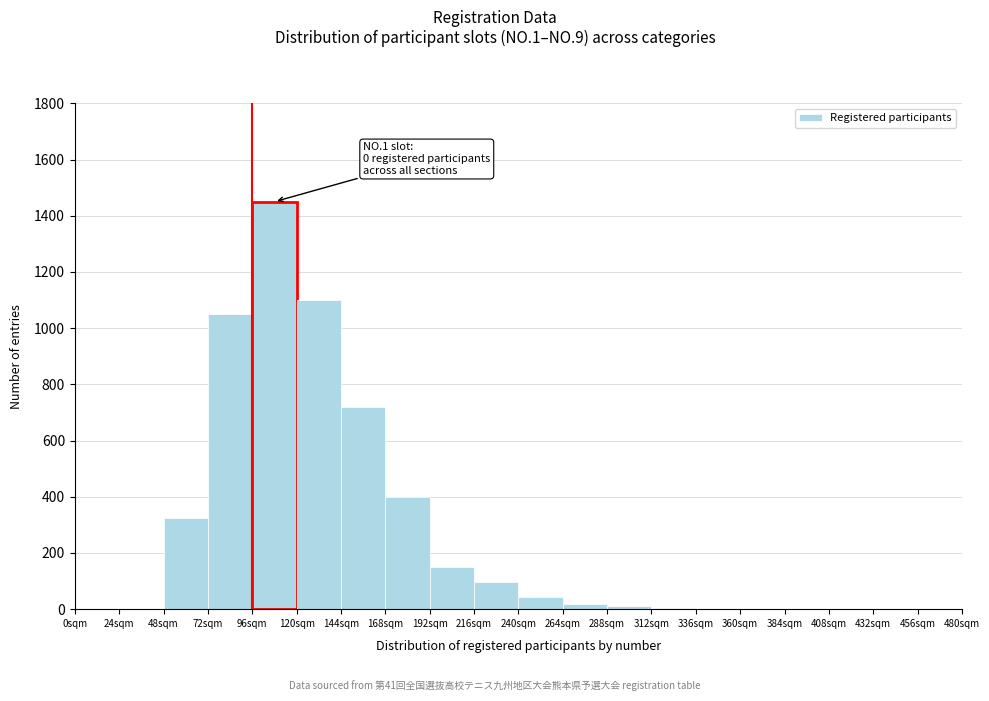

Over which range of the x-axis is the bar tallest?

96 to 120